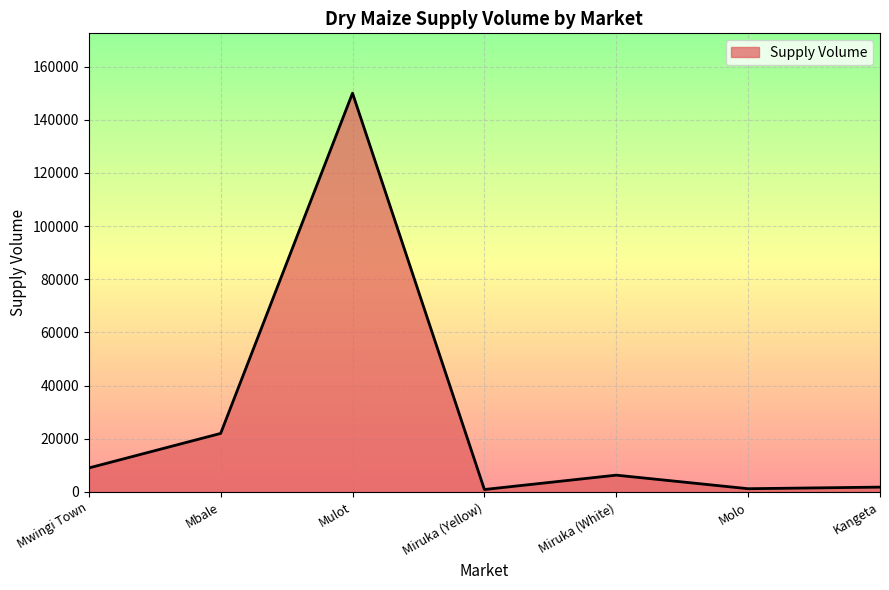

The value at Mbale is 22000. True or false?

True